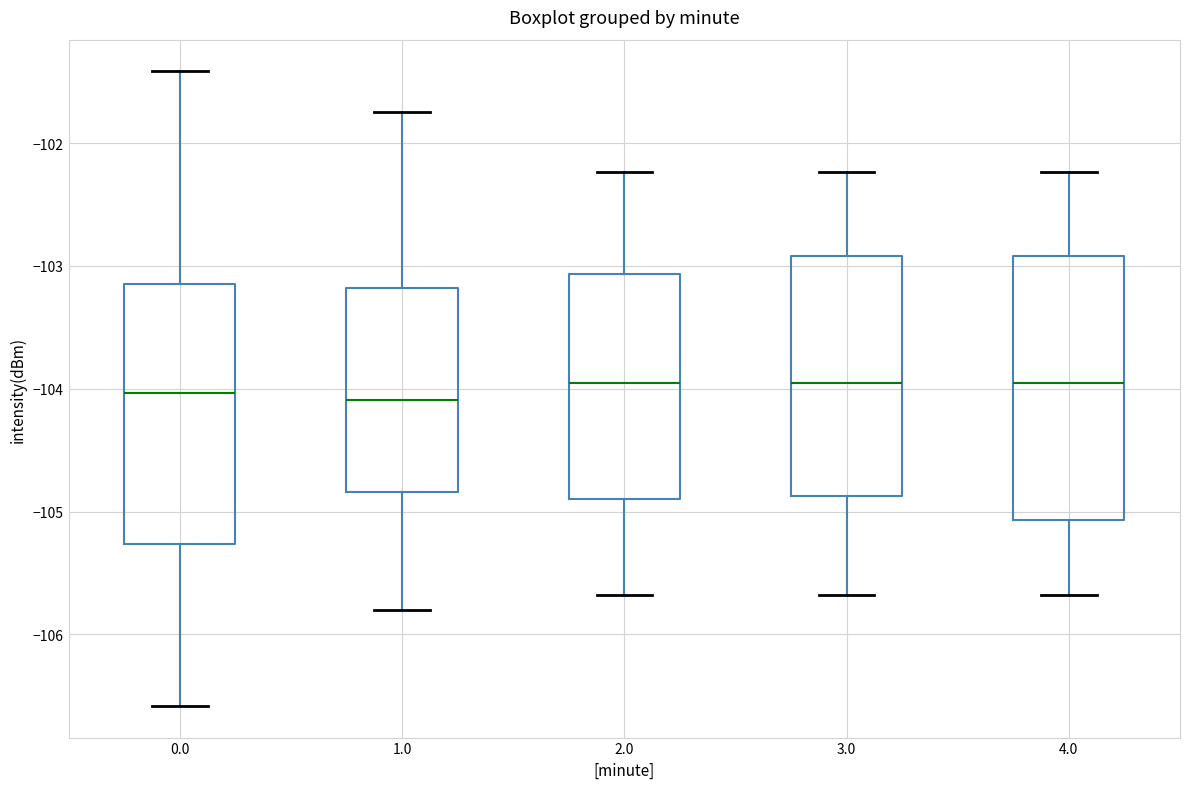

Reading left to right, transcribe this box plot: for each box, give where its median line is, the range the box spans, and where its two whiskers end, as read against the y-axis. The values are not printed on the chart, so give them approximately, as read against the axis.

0.0: median -104.0, box -105.3 to -103.2, whiskers -106.6 to -101.4
1.0: median -104.1, box -104.8 to -103.2, whiskers -105.8 to -101.7
2.0: median -104.0, box -104.9 to -103.1, whiskers -105.7 to -102.2
3.0: median -104.0, box -104.9 to -102.9, whiskers -105.7 to -102.2
4.0: median -104.0, box -105.1 to -102.9, whiskers -105.7 to -102.2